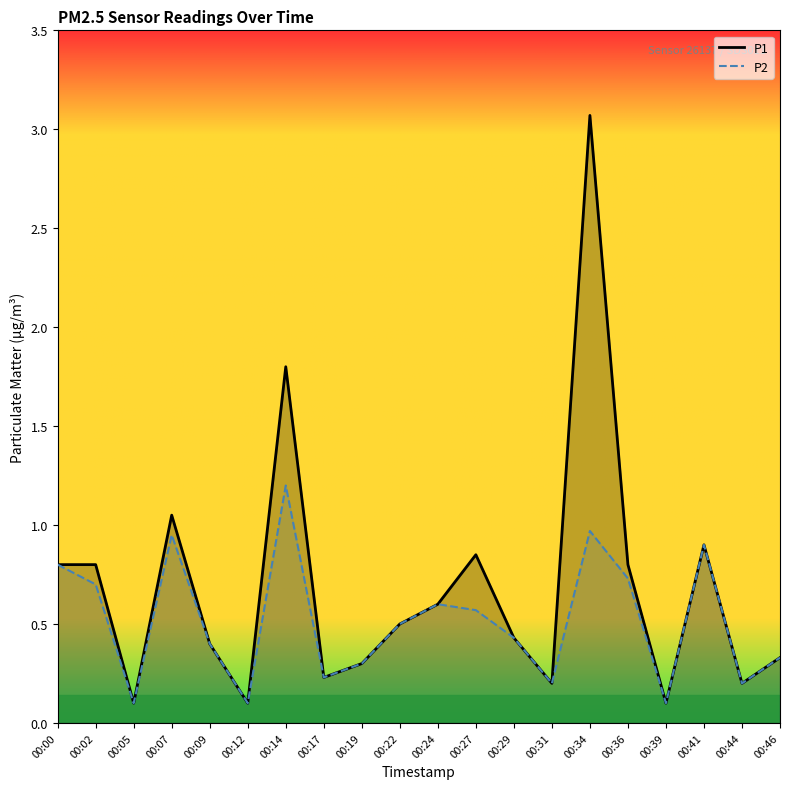

What is the total value across all series at 00:22?

1.0